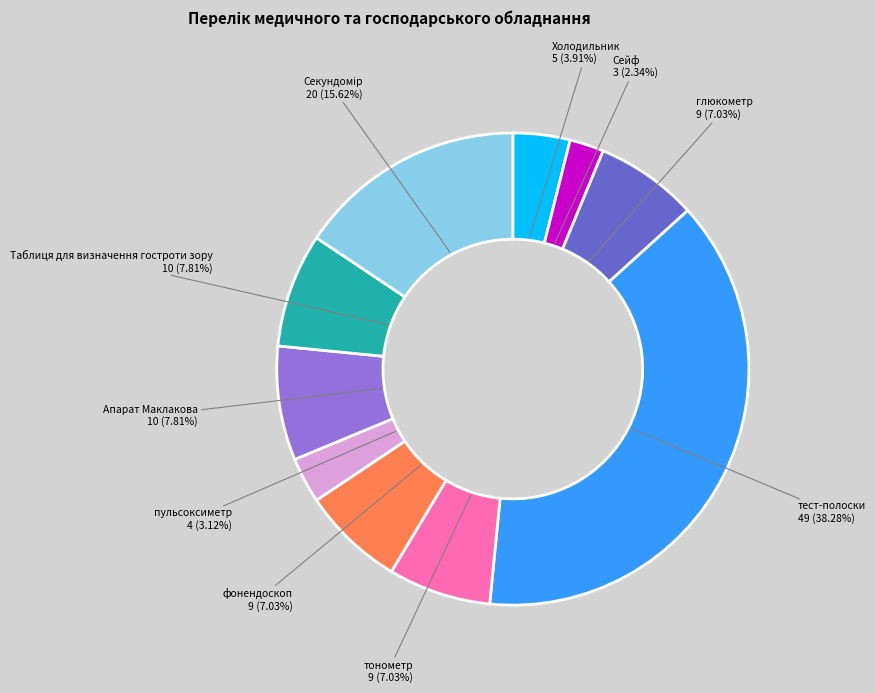

How many slices are in this pie chart?

10